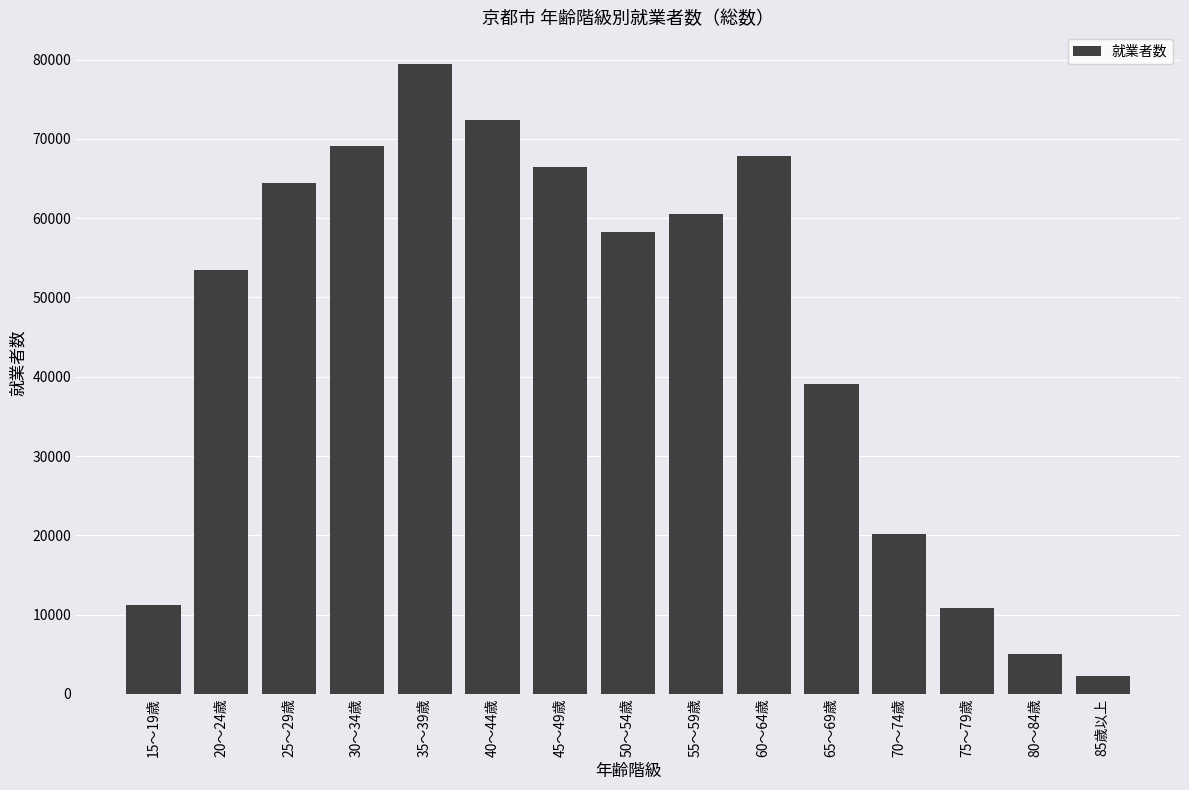

Between 30～34歳 and 70～74歳, which is larger?

30～34歳